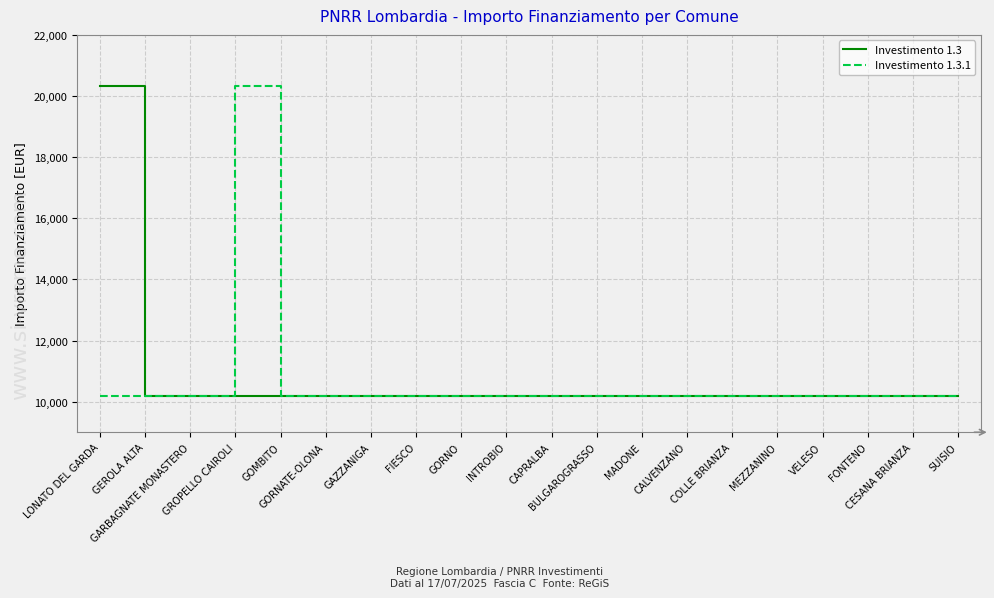

What is the smallest value displayed?

10172